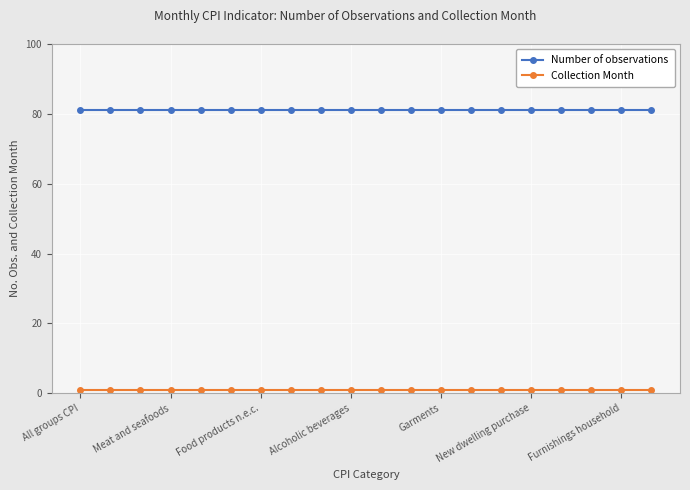

What is the average value of the Collection Month series?

1